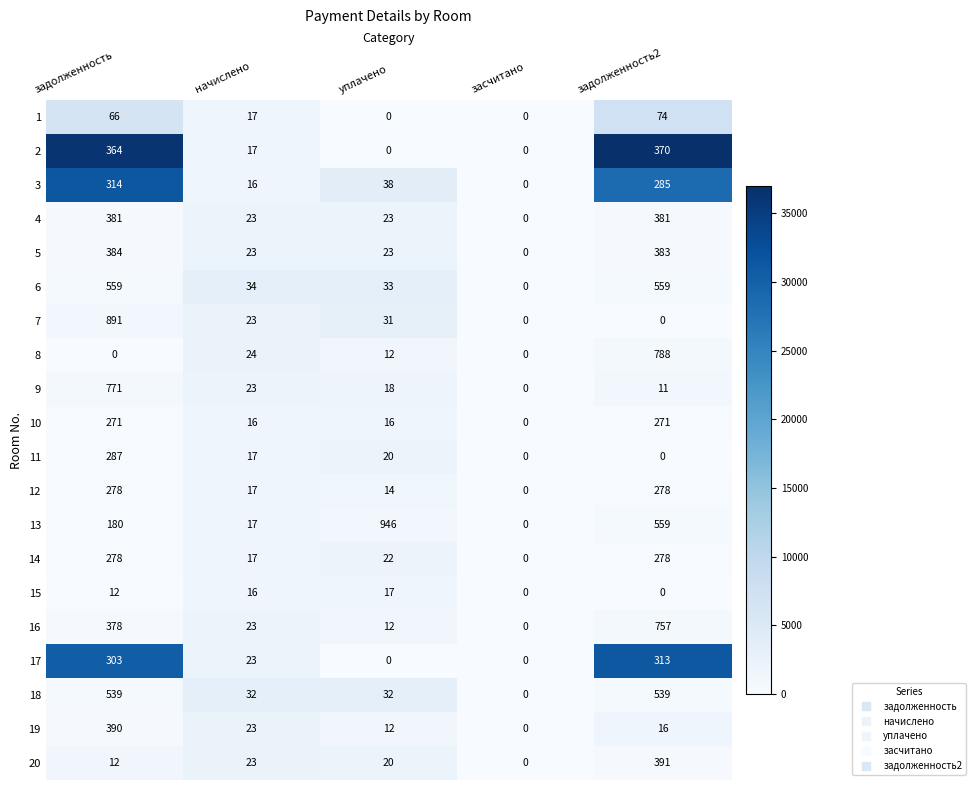

At which label does 19 reach its peak?

задолженность